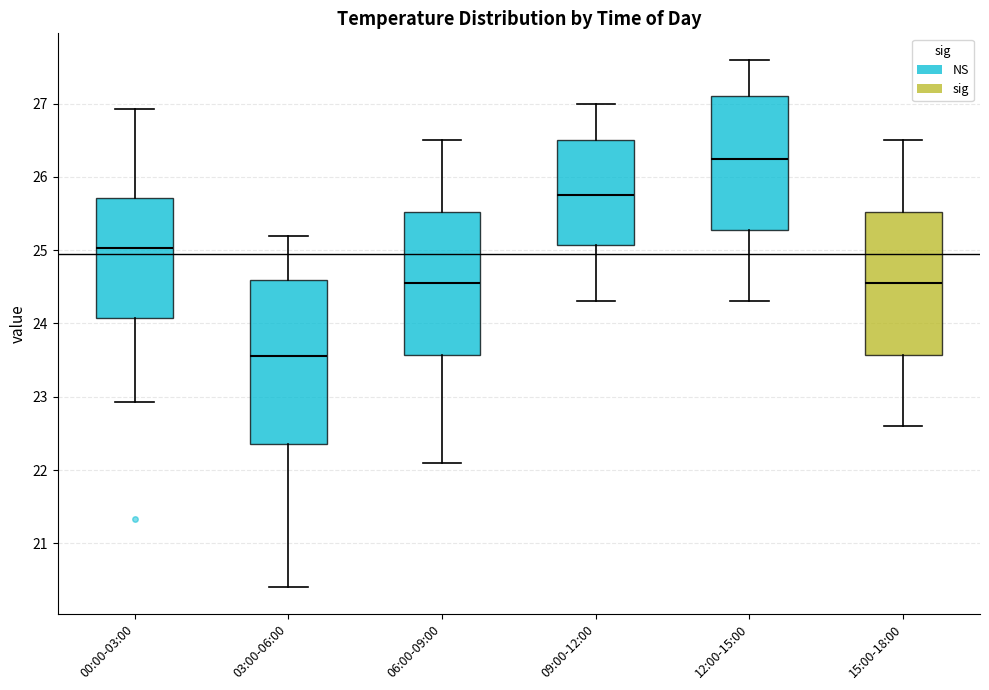

Where is the upper edge of the box for 12:00-15:00 on the y-axis? The values are not printed on the chart, so give them approximately, as read against the axis.

27.1